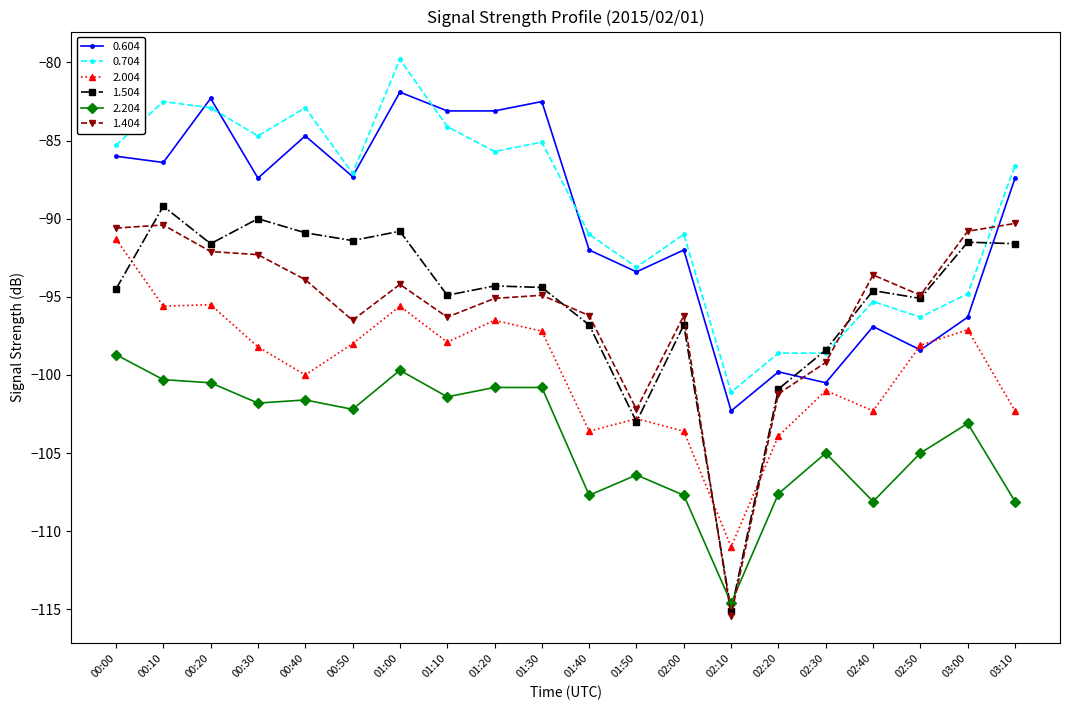

True or false: 2.004 and 2.204 cross at least once.

False